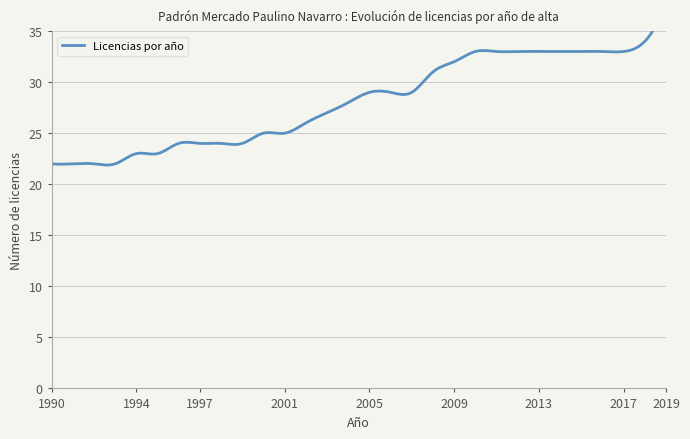

Does the chart display data point markers on the line(s)?

No